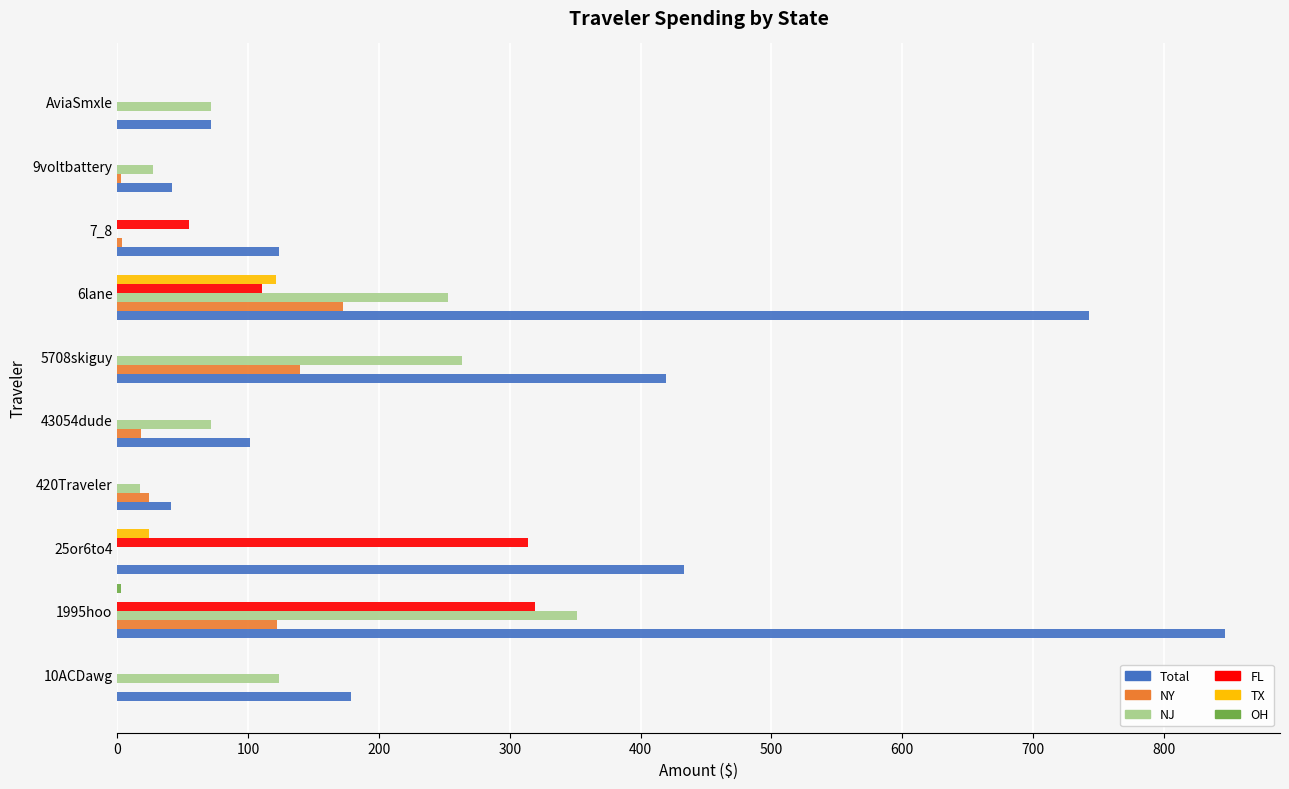

The value of NY at AviaSmxle is 0.0. True or false?

True